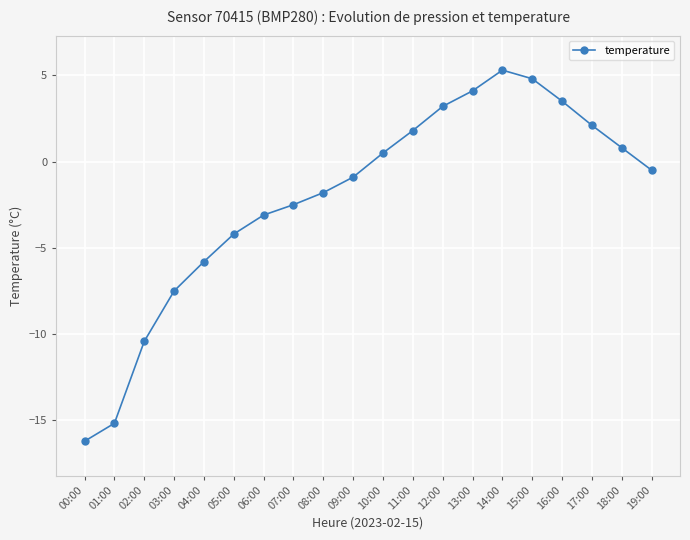

Which has a higher value, 10:00 or 00:00?

10:00